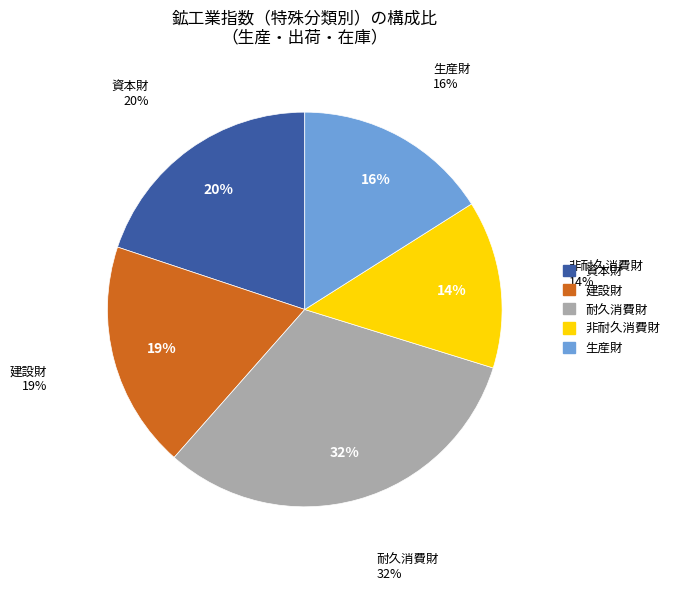

What percentage is the 生産財 slice, to the nearest percent?

16%